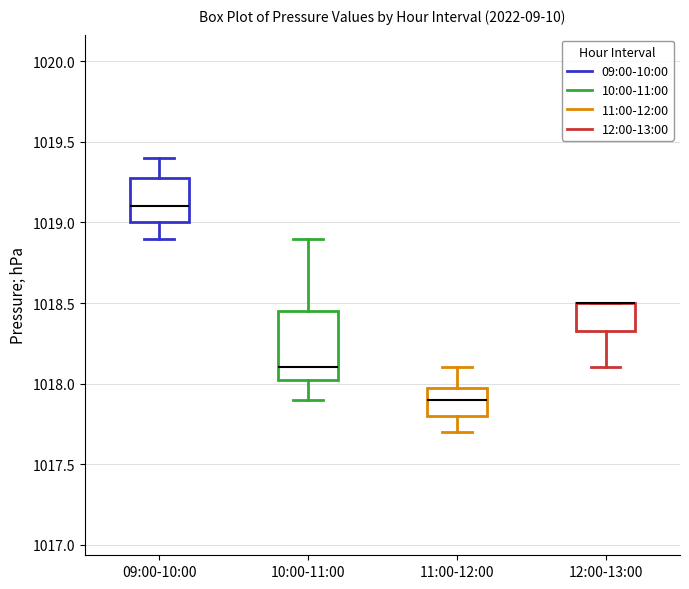

Reading left to right, read every box against the y-axis: the position of its median line, the range the box covers, and the ends of its whiskers. The values are not printed on the chart, so give them approximately, as read against the axis.

09:00-10:00: median 1019.10, box 1019.00 to 1019.30, whiskers 1018.90 to 1019.40
10:00-11:00: median 1018.10, box 1018.05 to 1018.45, whiskers 1017.90 to 1018.90
11:00-12:00: median 1017.90, box 1017.80 to 1018.00, whiskers 1017.70 to 1018.10
12:00-13:00: median 1018.50 (drawn on the box's upper edge), box 1018.35 to 1018.50, whiskers 1018.10 to 1018.50